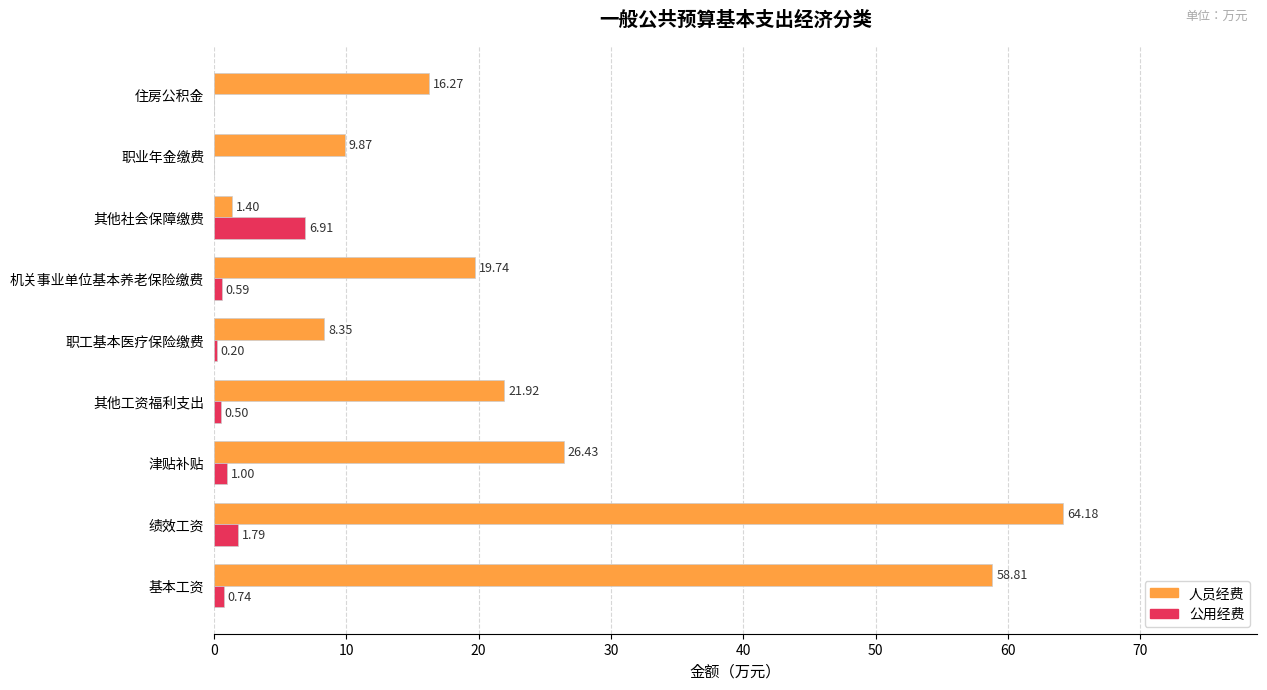

Which series changed the most between 其他工资福利支出 and 机关事业单位基本养老保险缴费?

人员经费